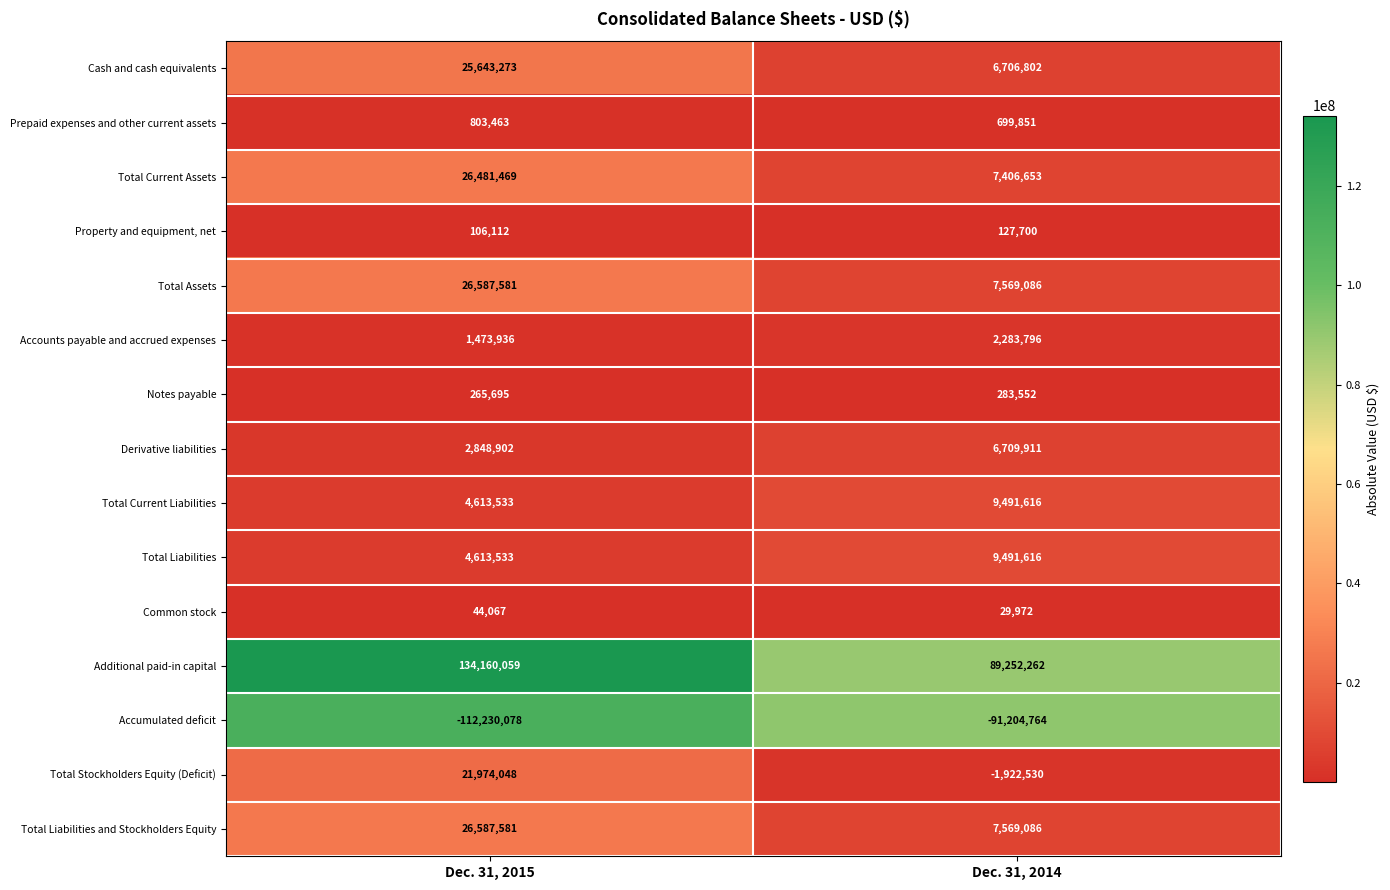

Rank the categories by Property and equipment, net value from lowest to highest.

Dec. 31, 2015, Dec. 31, 2014